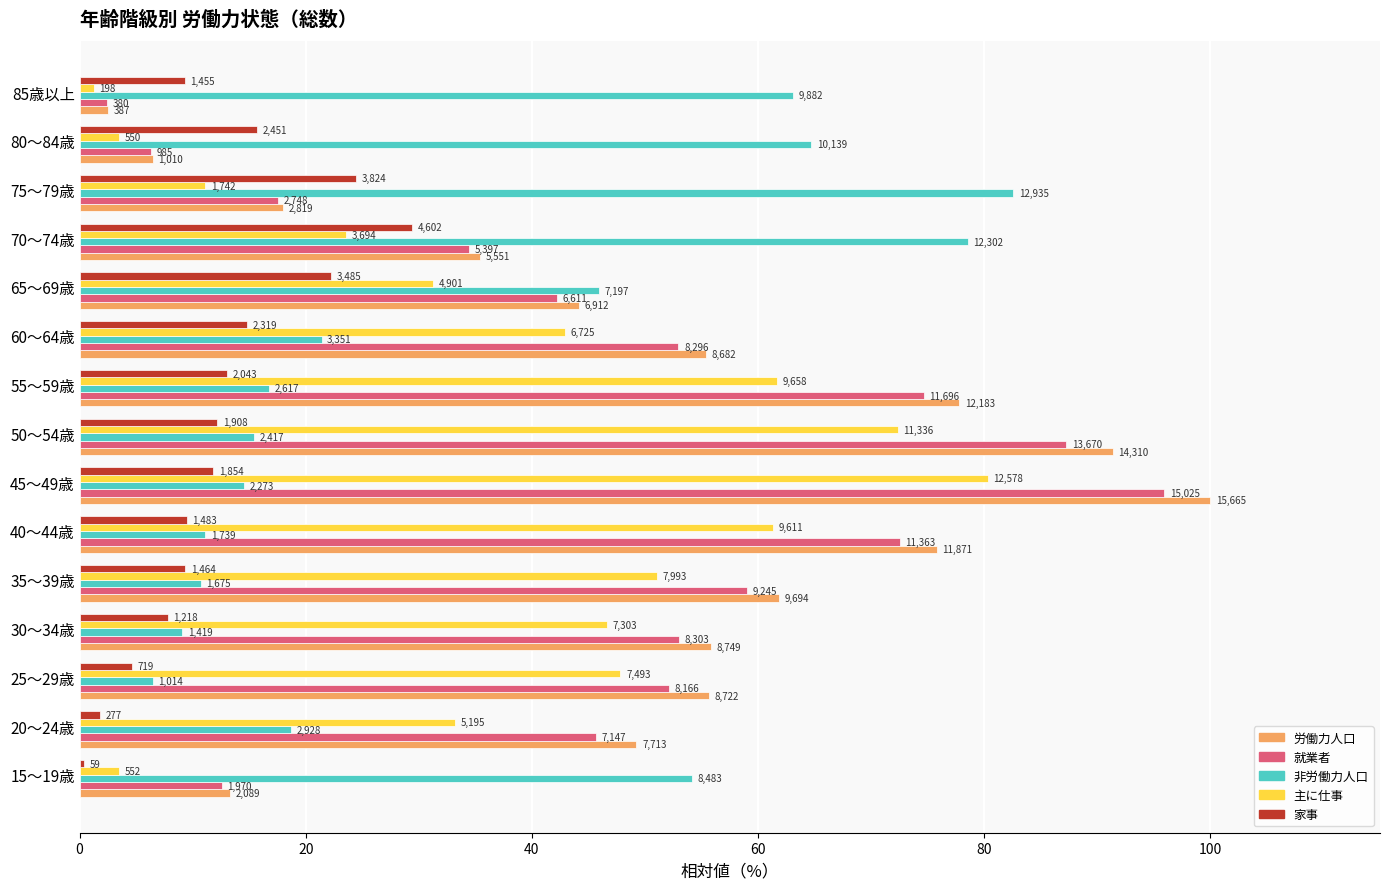

What are all the series names shown in the legend?

労働力人口, 就業者, 非労働力人口, 主に仕事, 家事